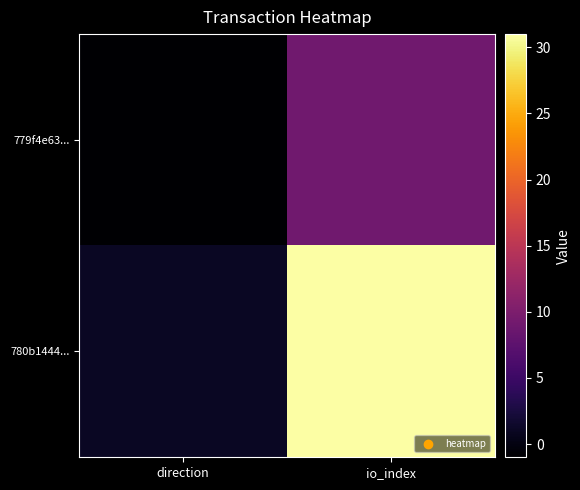

At which category does the chart reach its peak across all series?

io_index